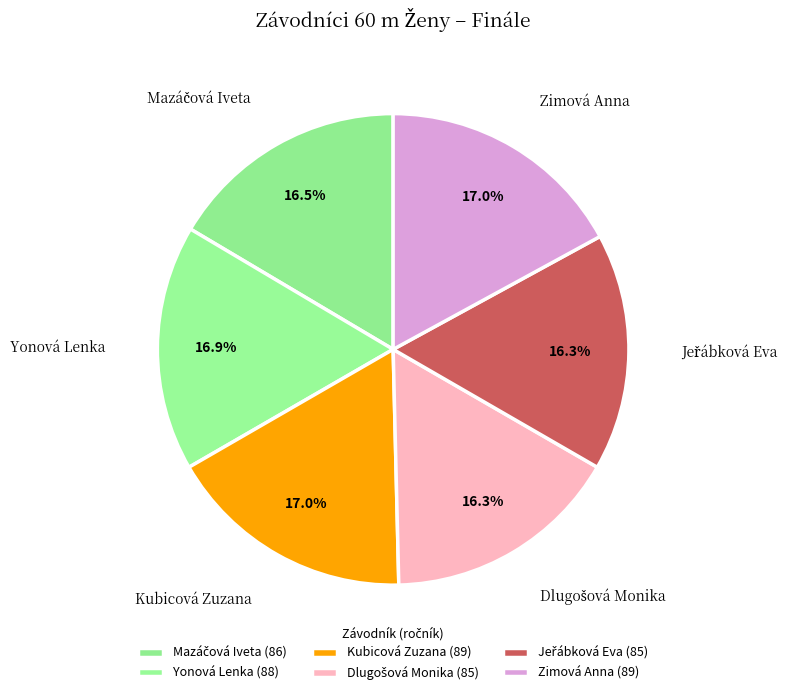

To the nearest percent, what is the combined percentage of Yonová Lenka and Zimová Anna?

34%